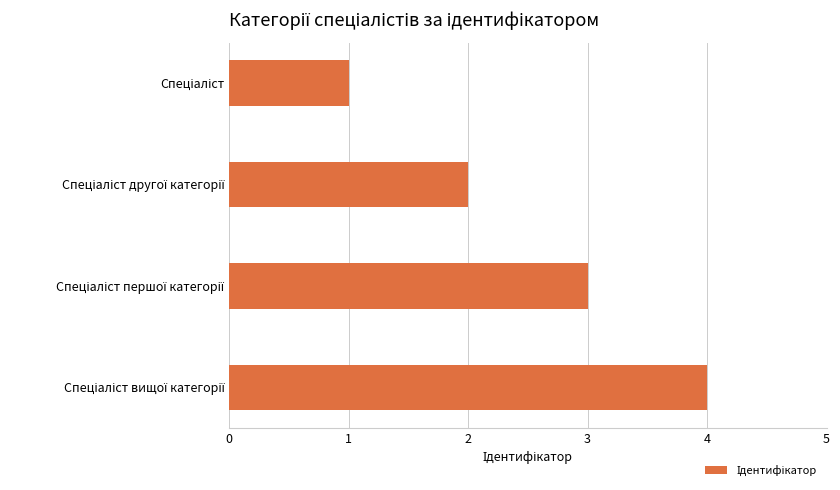

How many data points does each series have?

4